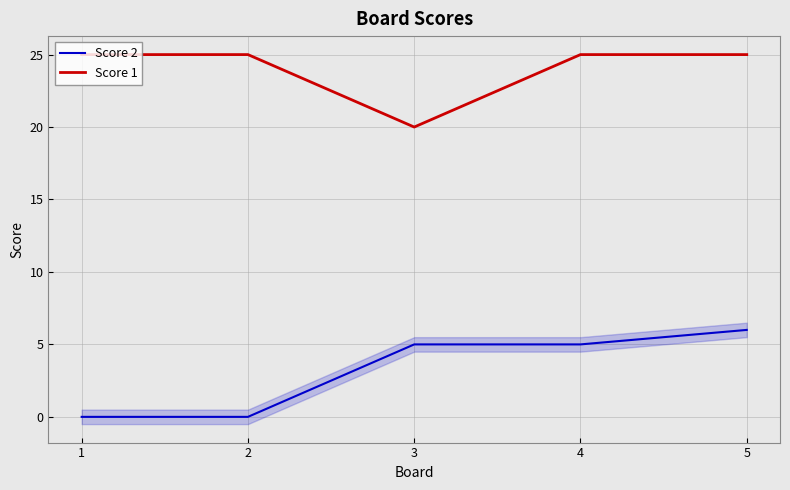

Is the value of Score 1 at 4 greater than the value of Score 2 at 3?

Yes